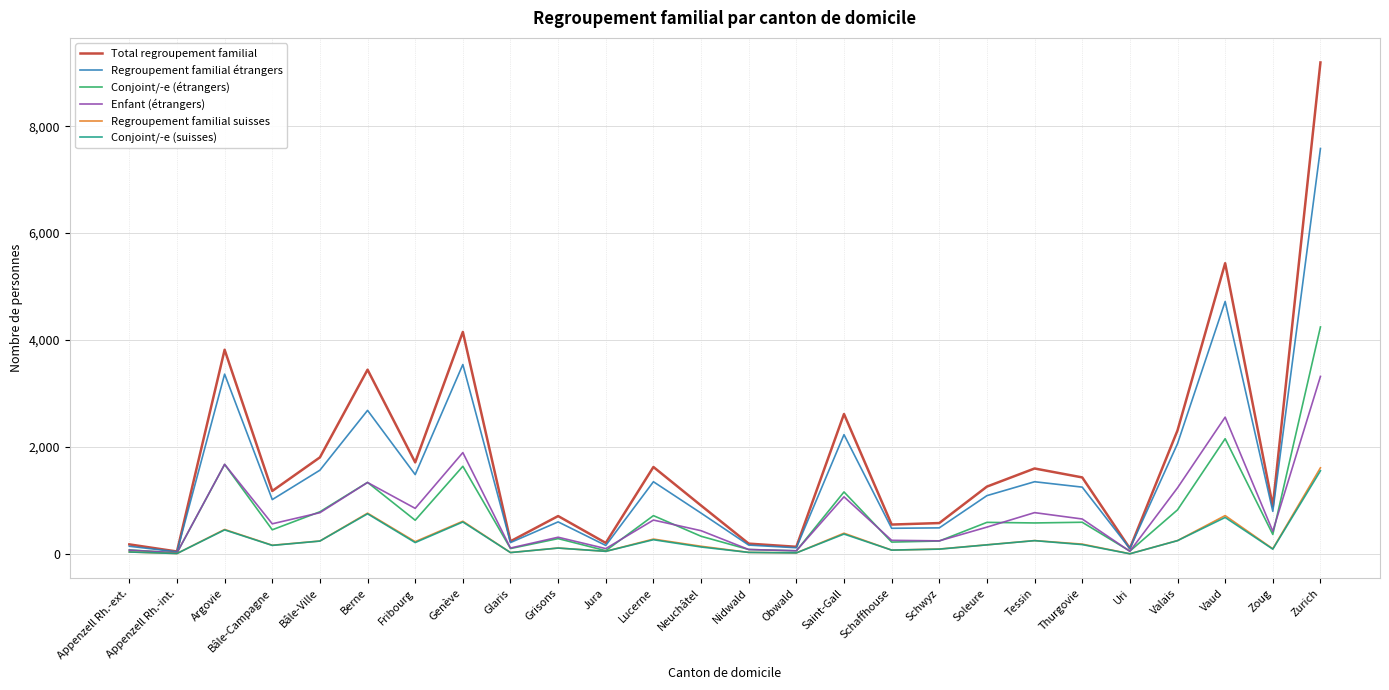

What is the minimum value for Conjoint/-e (suisses)?

1